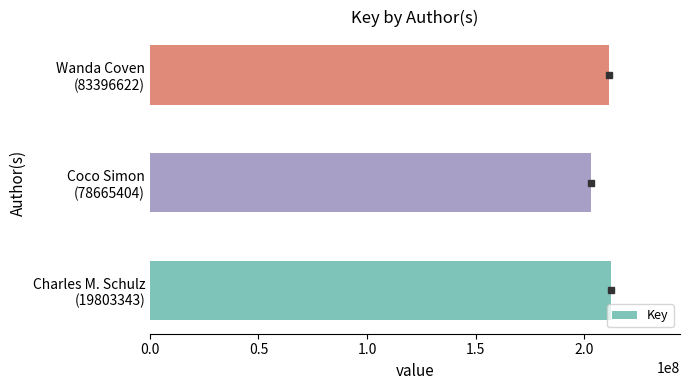

What is the sum of all values?

626994581